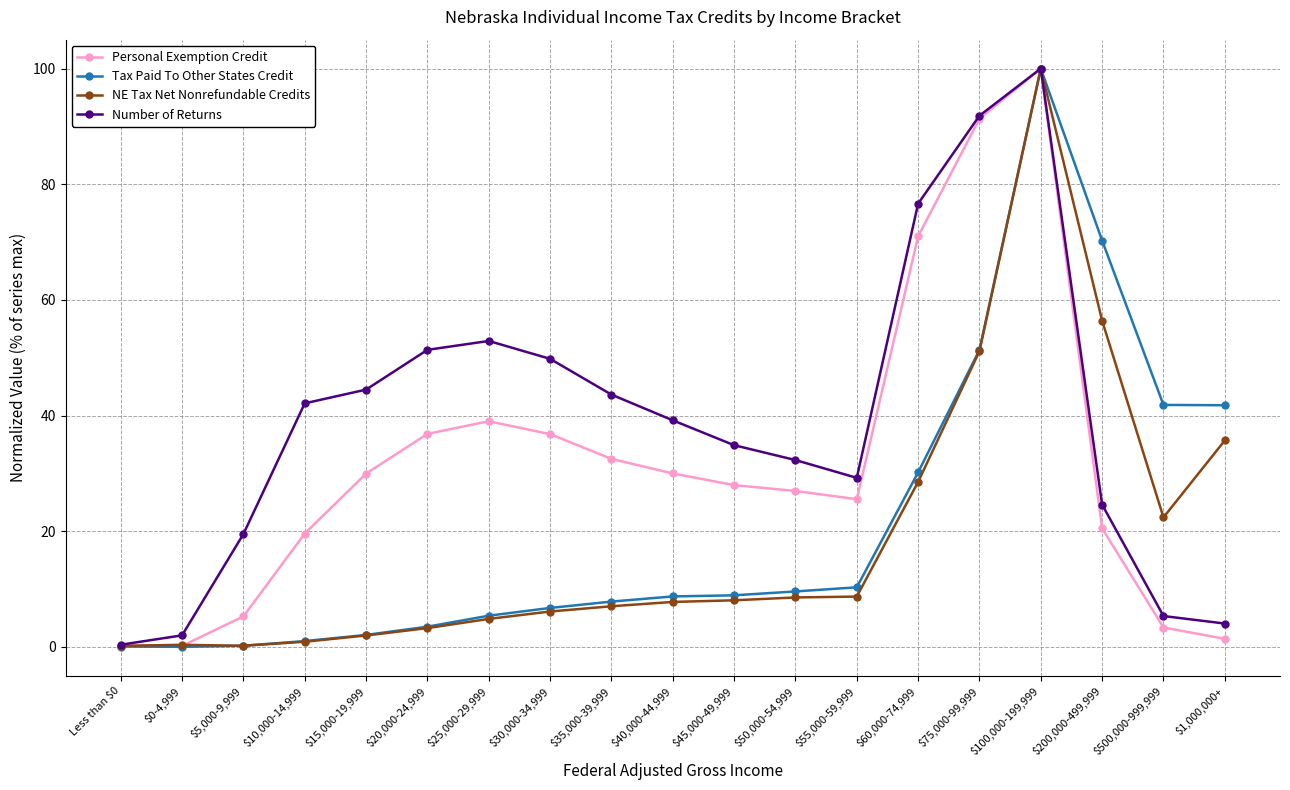

Is the value of NE Tax Net Nonrefundable Credits at $100,000-199,999 greater than the value of Tax Paid To Other States Credit at $60,000-74,999?

Yes